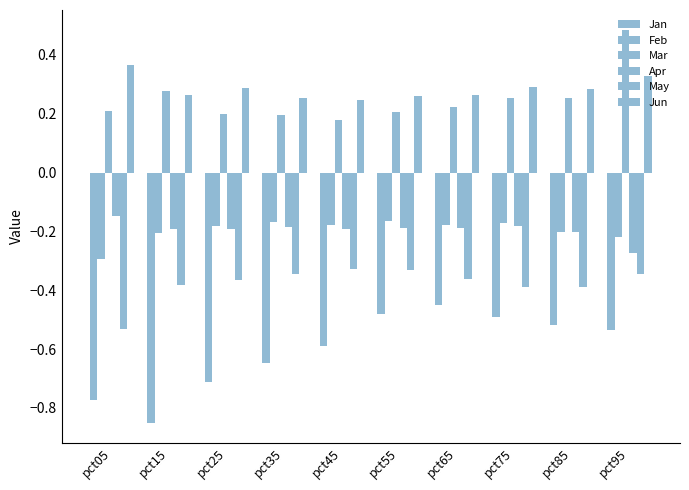

Reading left to right, list all the values displayed in this chart.

Jan: -0.8	-0.9	-0.7	-0.6	-0.6	-0.5	-0.5	-0.5	-0.5	-0.5
Feb: -0.3	-0.2	-0.2	-0.2	-0.2	-0.2	-0.2	-0.2	-0.2	-0.2
Mar: 0.2	0.3	0.2	0.2	0.2	0.2	0.2	0.3	0.3	0.5
Apr: -0.1	-0.2	-0.2	-0.2	-0.2	-0.2	-0.2	-0.2	-0.2	-0.3
May: -0.5	-0.4	-0.4	-0.3	-0.3	-0.3	-0.4	-0.4	-0.4	-0.3
Jun: 0.4	0.3	0.3	0.3	0.2	0.3	0.3	0.3	0.3	0.3